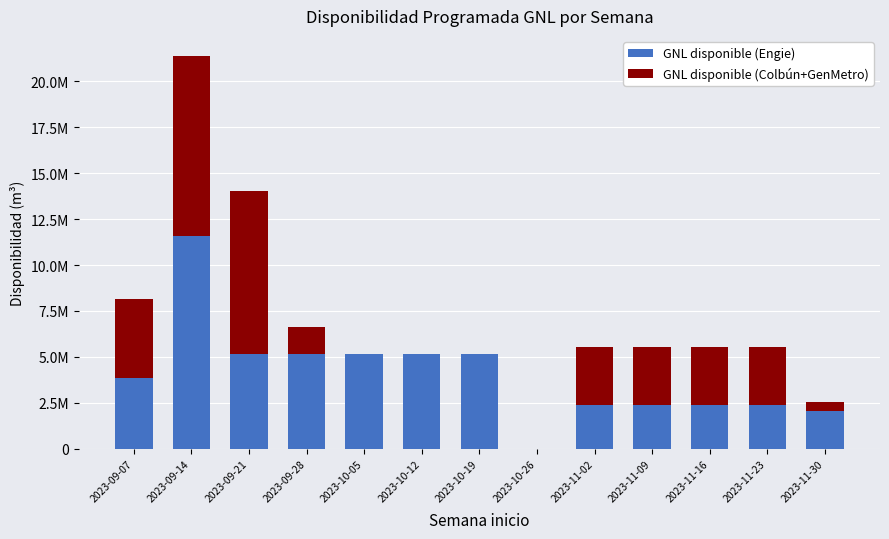

The value of GNL disponible (Engie) at 2023-11-02 is 2362675.0. True or false?

True